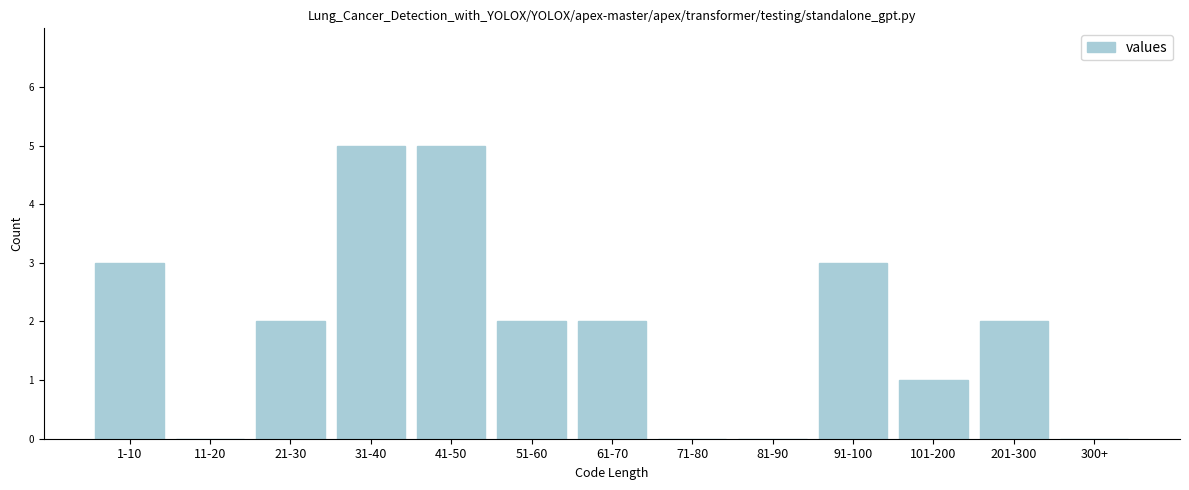

Reading right to left, what are all the values shown in this chart?

300+=0	201-300=2	101-200=1	91-100=3	81-90=0	71-80=0	61-70=2	51-60=2	41-50=5	31-40=5	21-30=2	11-20=0	1-10=3